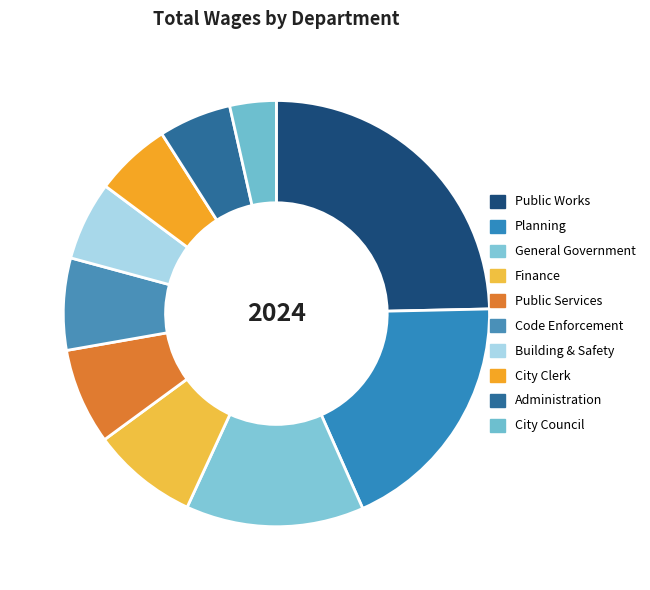

What portion of the pie excludes Code Enforcement?

93.0%